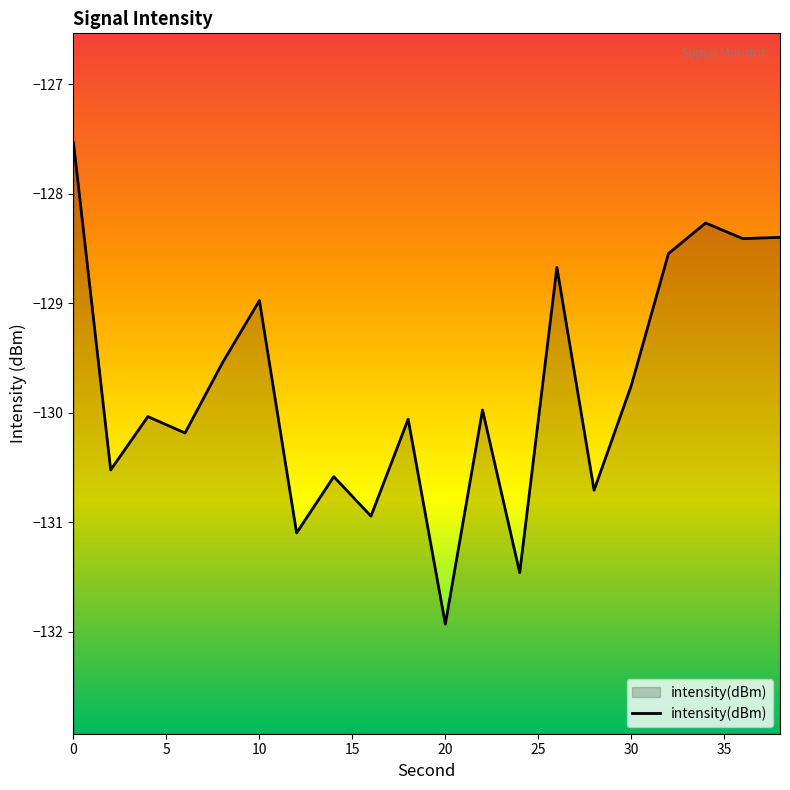

True or false: the data shows -129.8 at 30.

True